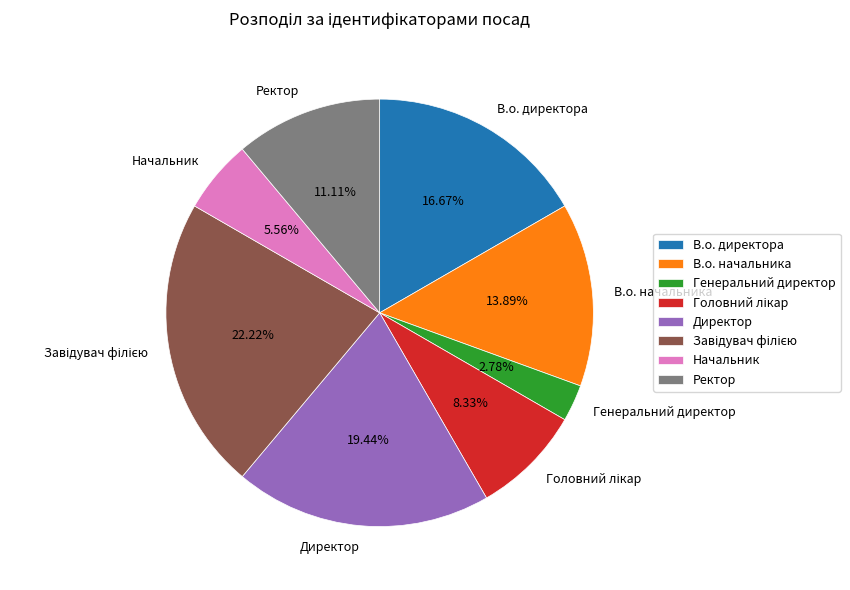

Which has a higher value, В.о. директора or Генеральний директор?

В.о. директора